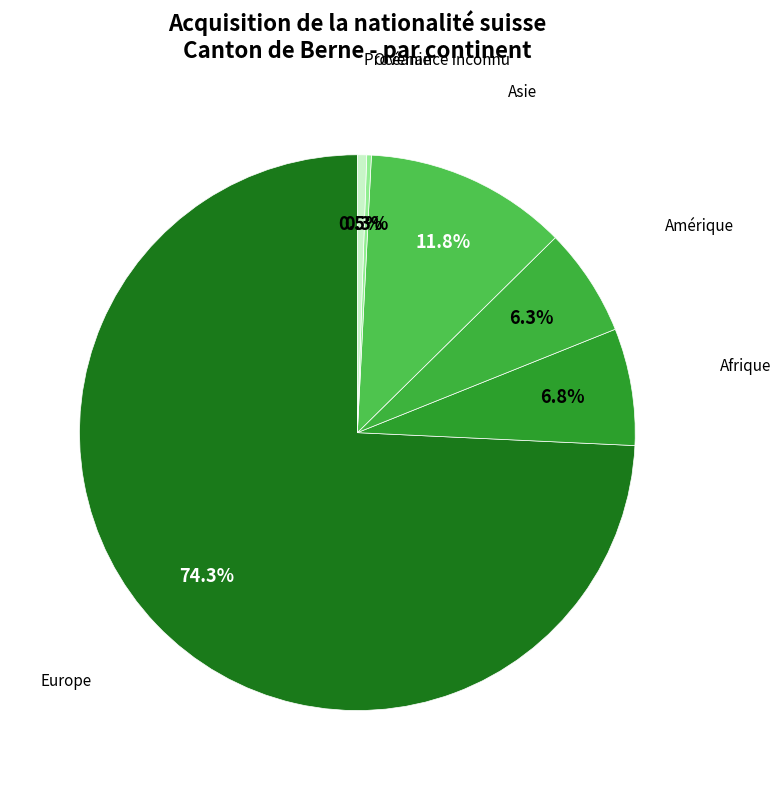

Which slice is the largest?

Europe